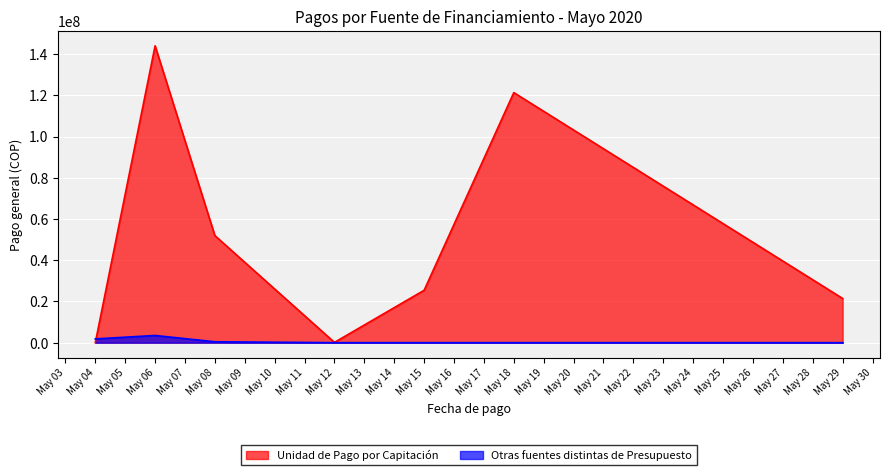

What is the total value across all series at 8?

51972285